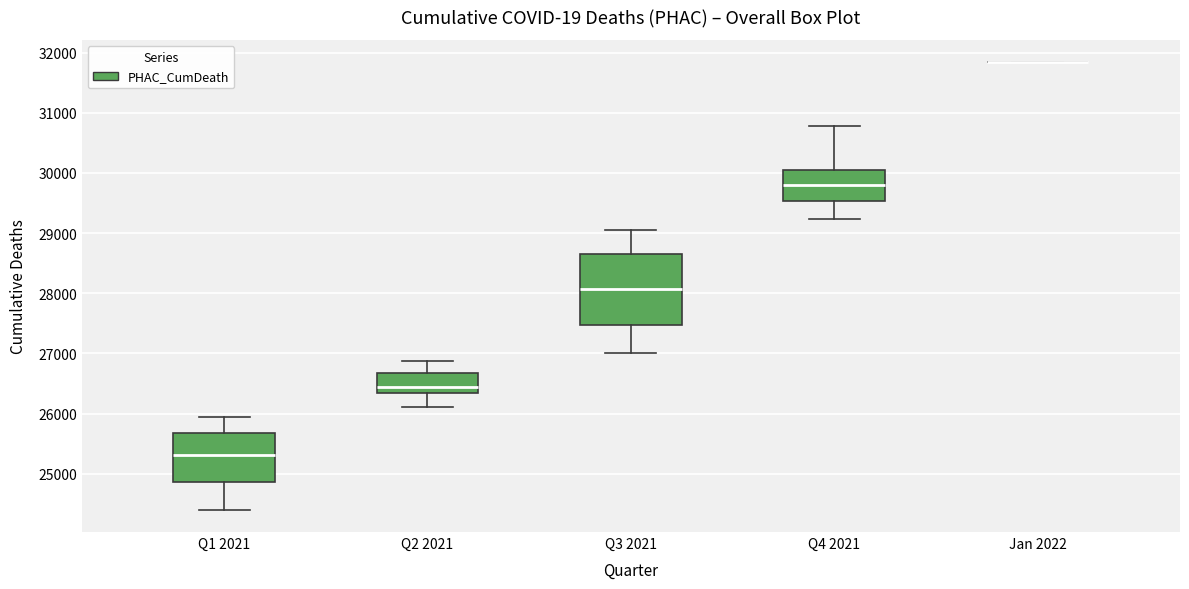

Where is the upper edge of the box for Q1 2021 on the y-axis? The values are not printed on the chart, so give them approximately, as read against the axis.

25700